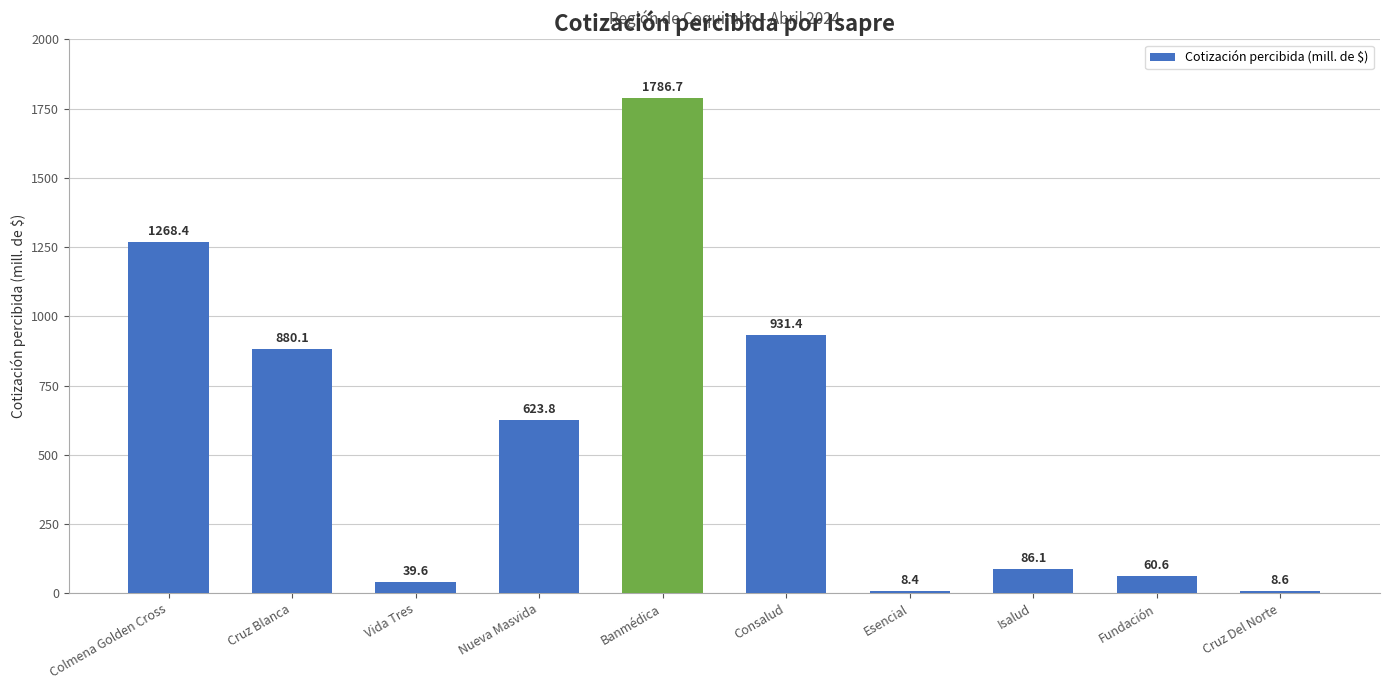

Reading left to right, transcribe all the data shown in this chart.

1268.4	880.1	39.6	623.8	1786.7	931.4	8.4	86.1	60.6	8.6